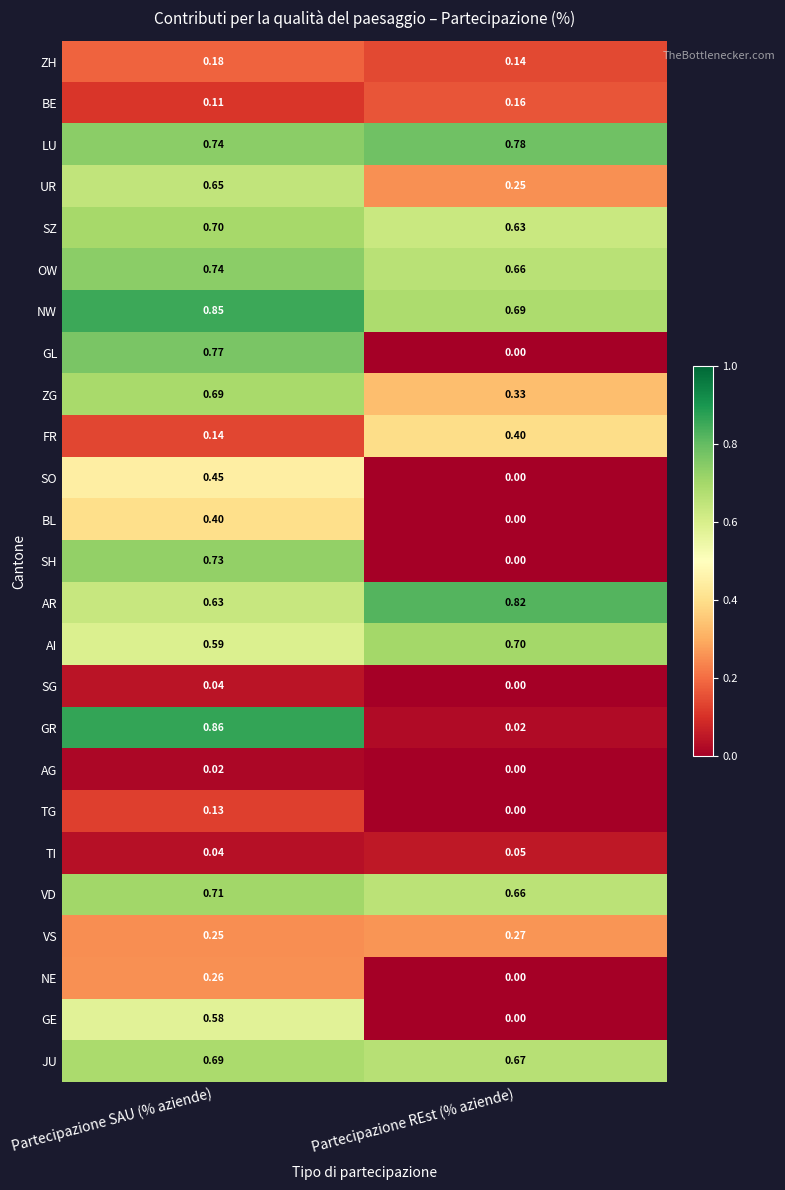

Rank the categories by GR value from lowest to highest.

Partecipazione REst (% aziende), Partecipazione SAU (% aziende)